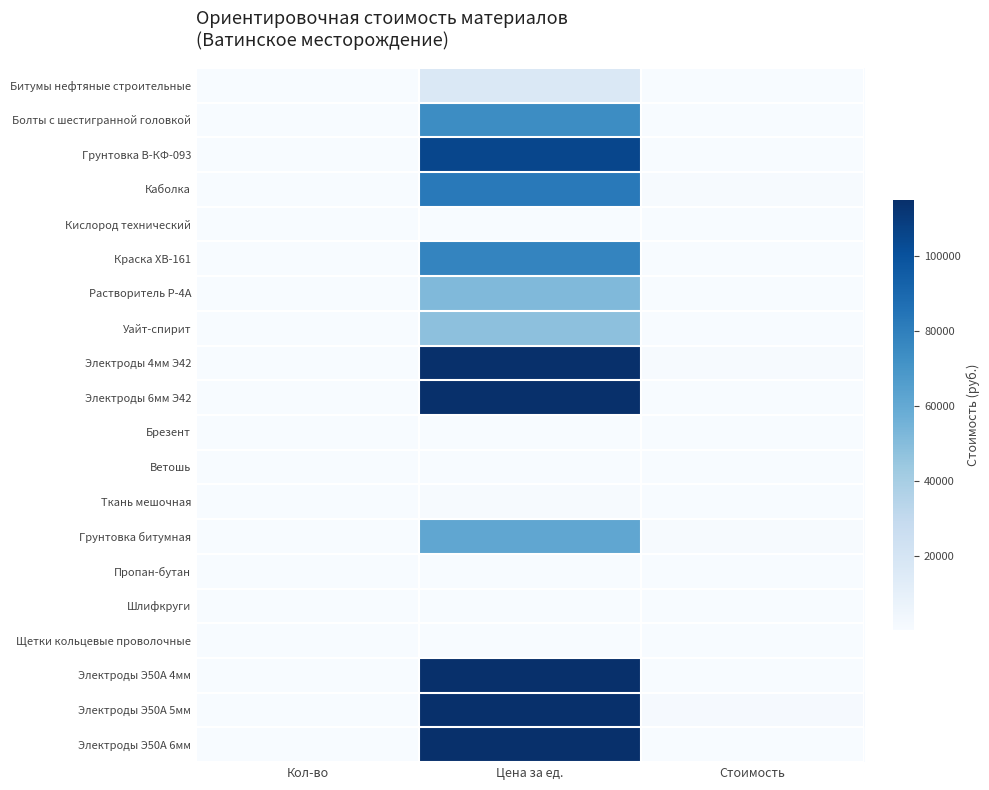

What is the maximum value shown in the chart?

115000.0